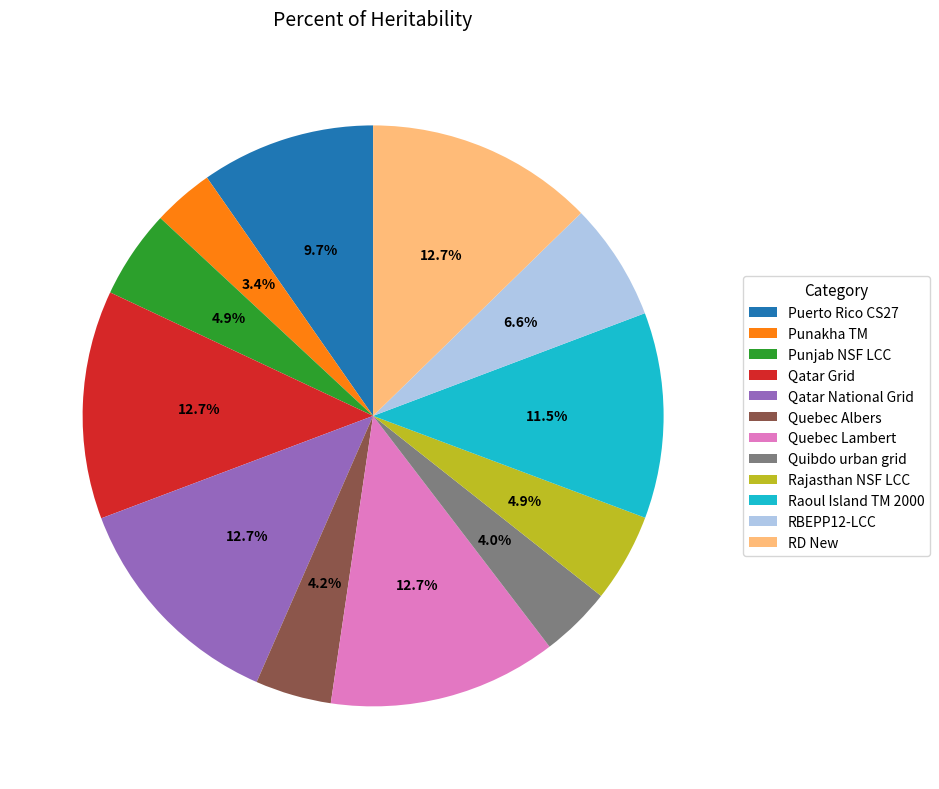

Count the number of slices in the pie.

12